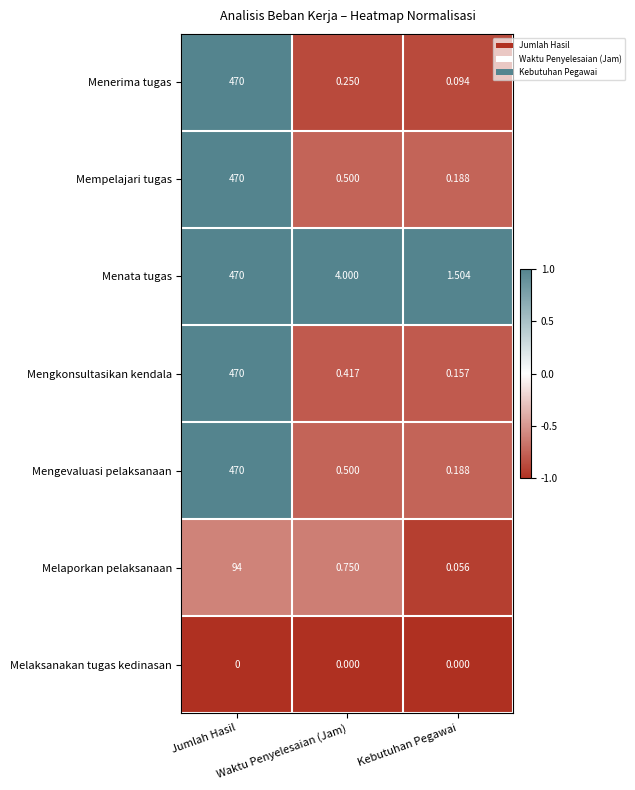

Which series has the largest total across all categories?

Menata tugas